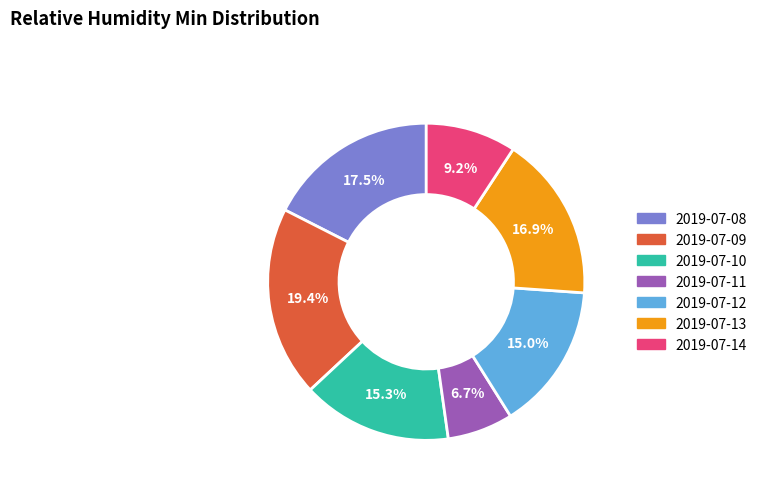

Count the number of slices in the pie.

7